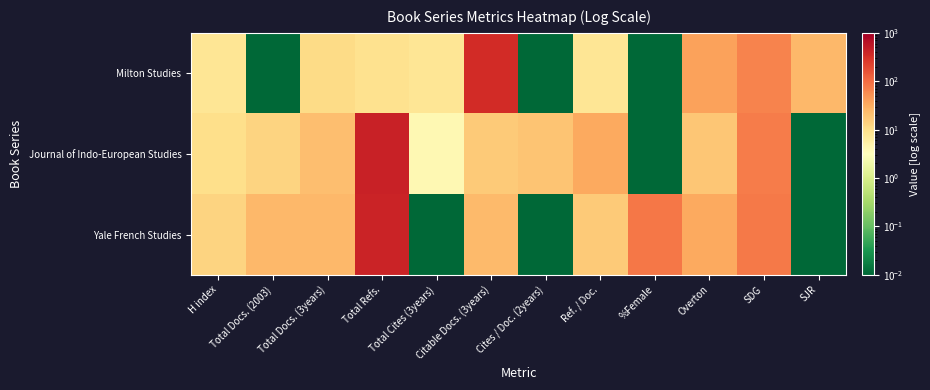

Rank the series by their average value, from lowest to highest.

Milton Studies, Journal of Indo-European Studies, Yale French Studies